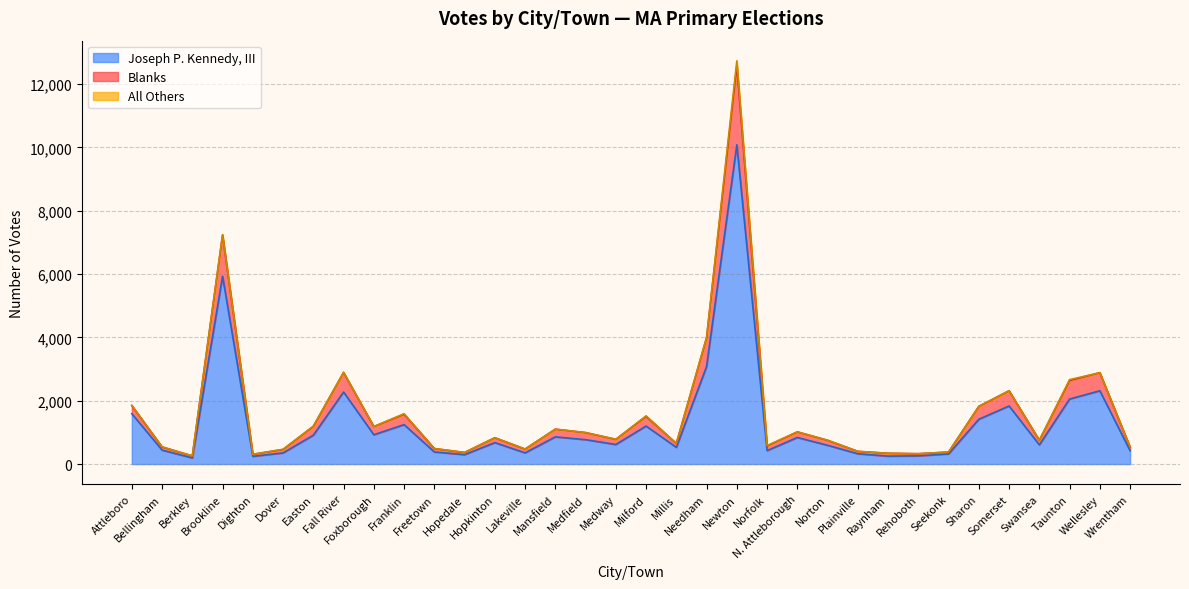

True or false: Blanks and Joseph P. Kennedy, III cross at least once.

False